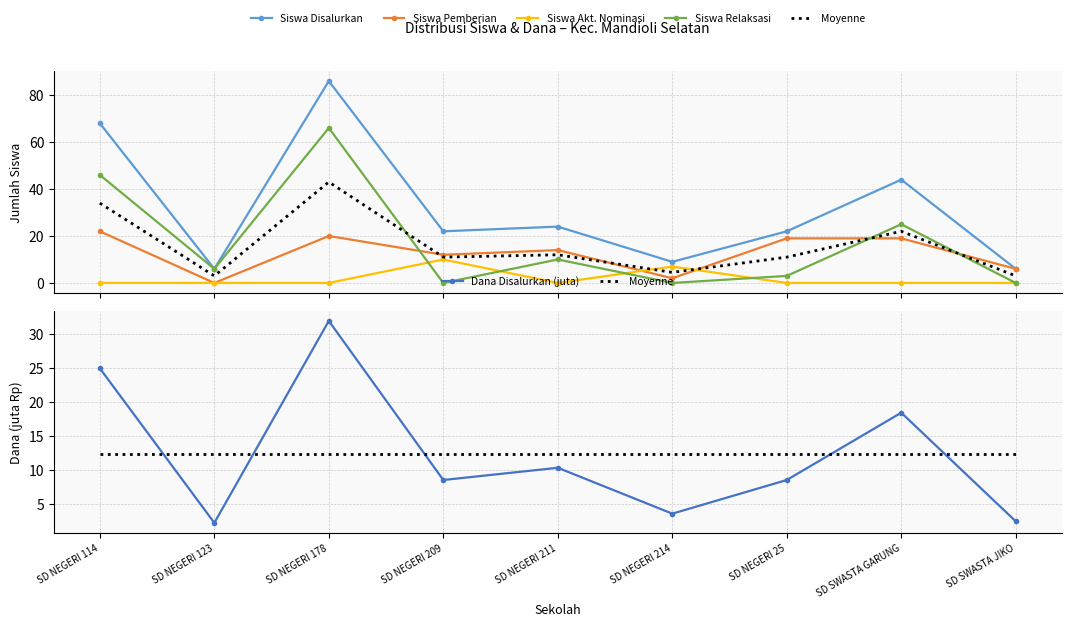

True or false: Moyenne has more than 1 interior local peaks.

False